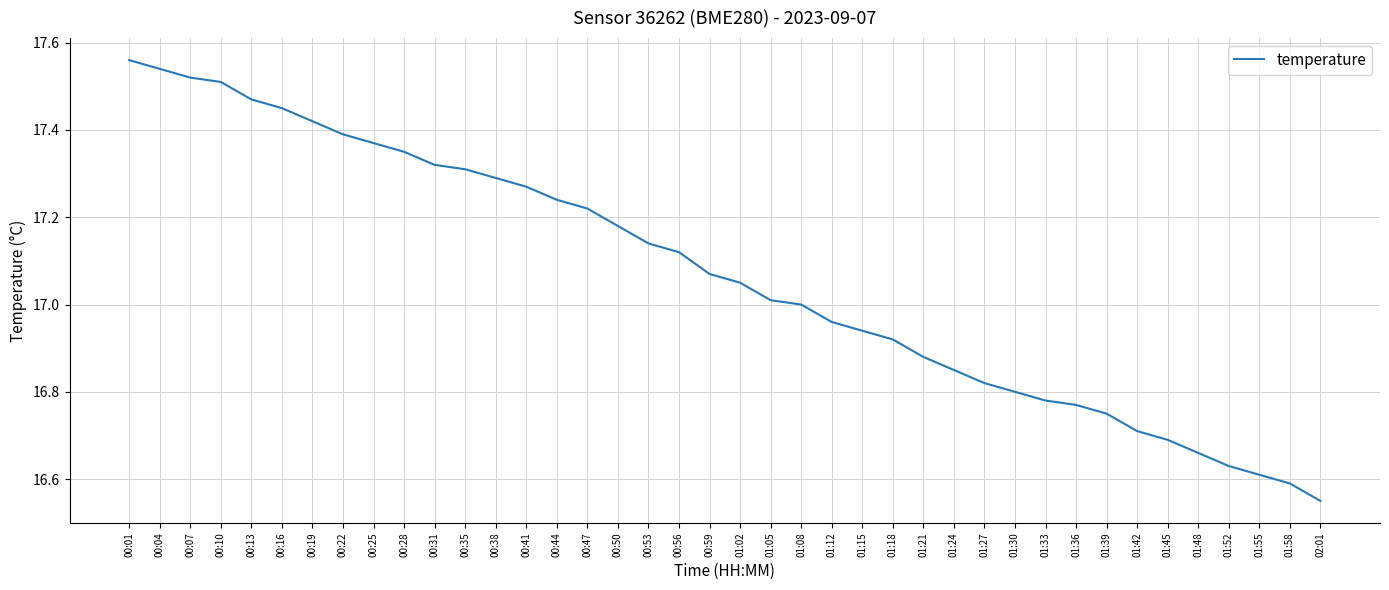

How many lines are shown in the chart?

1